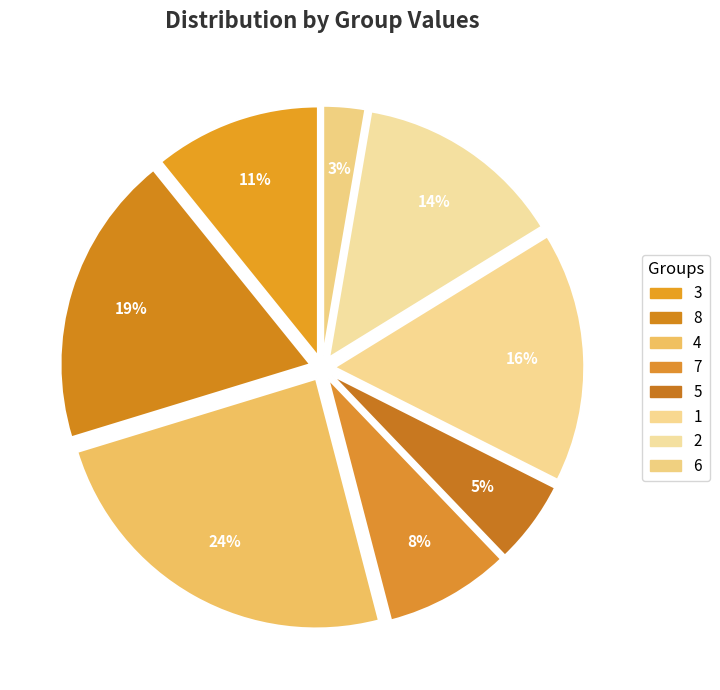

To the nearest percent, what is the average slice percentage?

12%